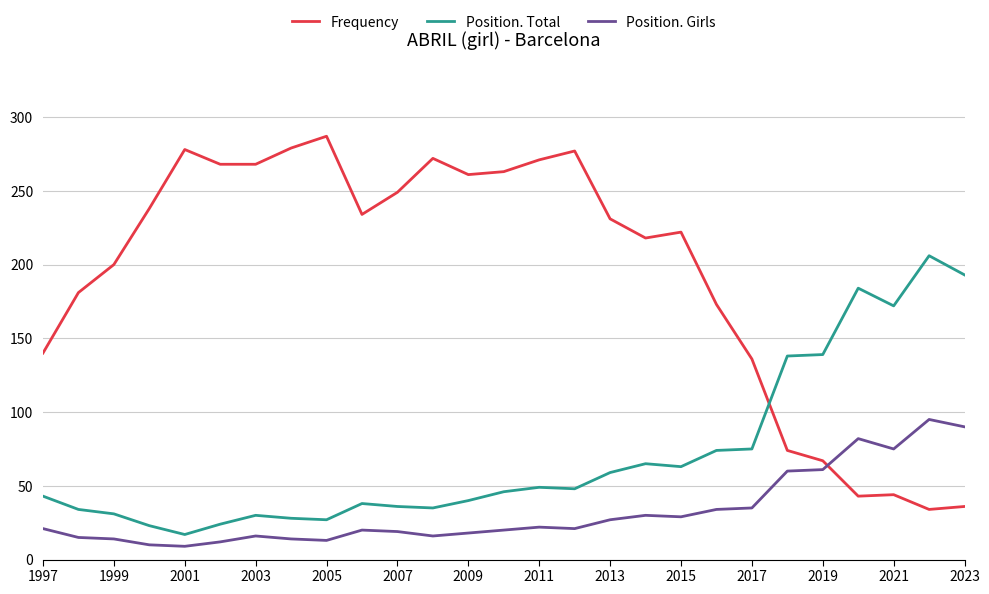

What is the minimum value for Frequency?

34